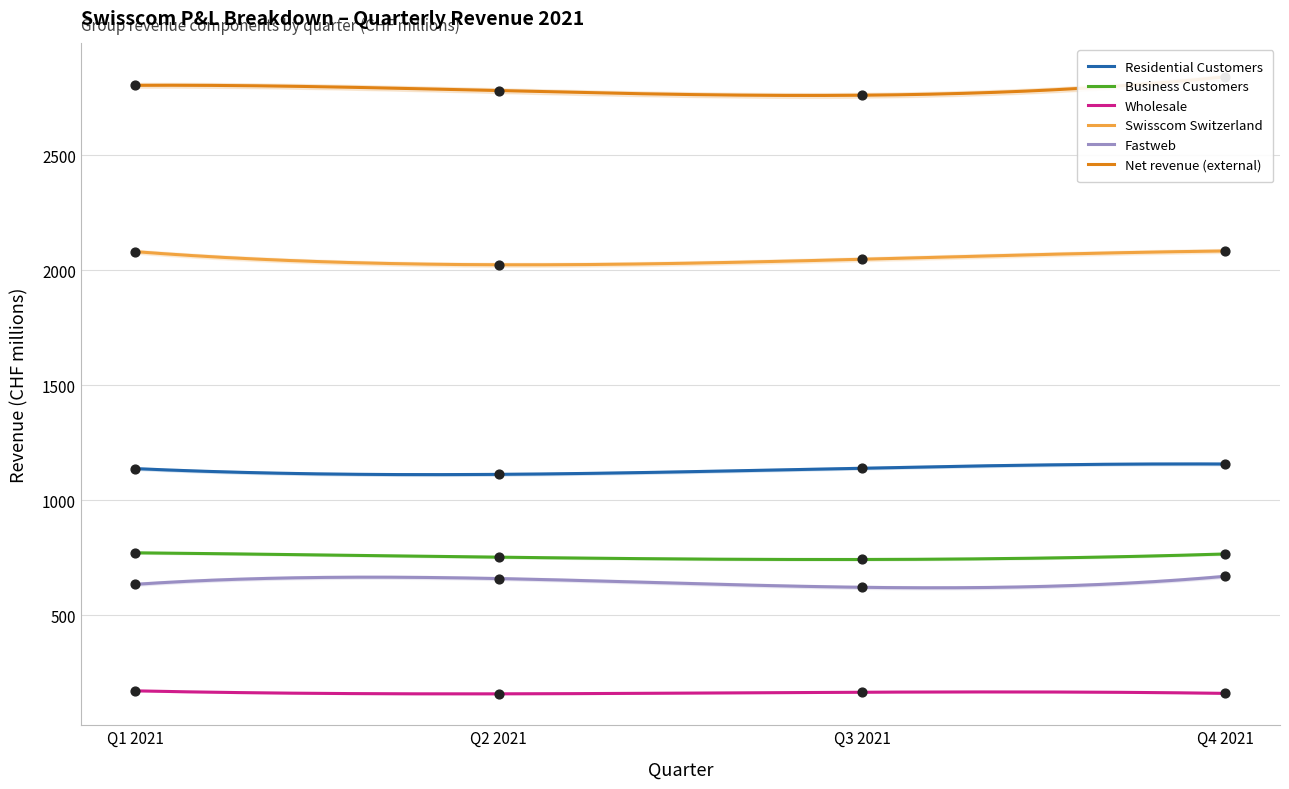

Which series has the largest total across all categories?

Net revenue (external)